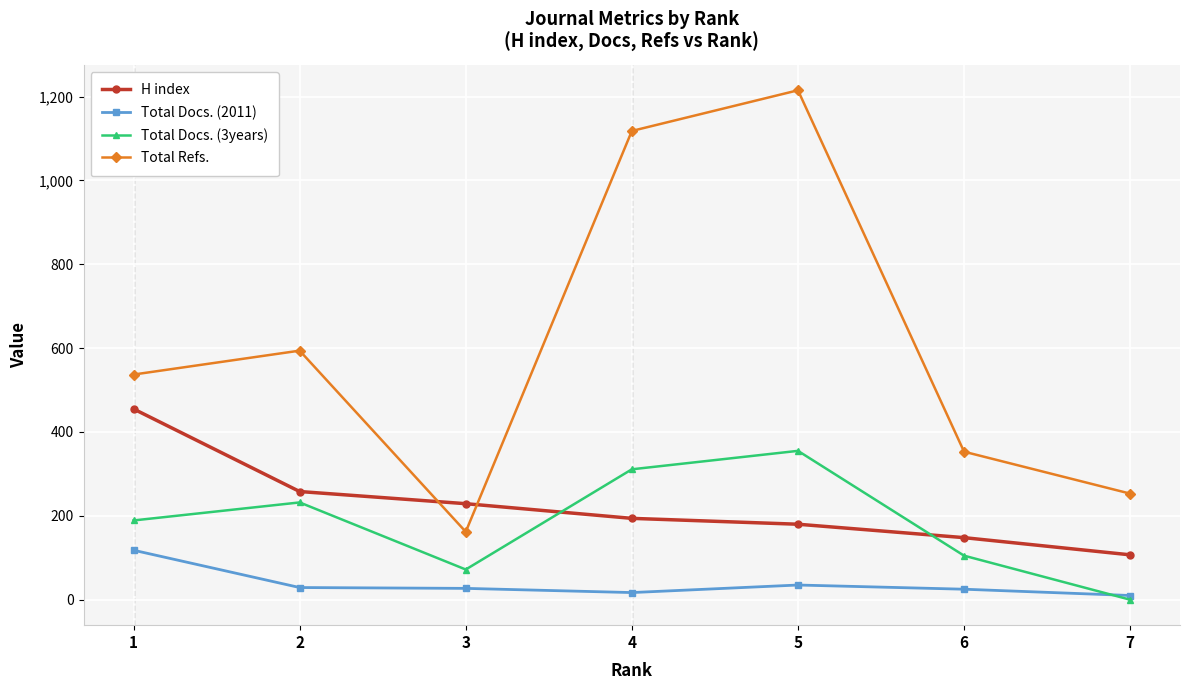

What is the difference between the Total Docs. (2011) values at 7 and 4?

7